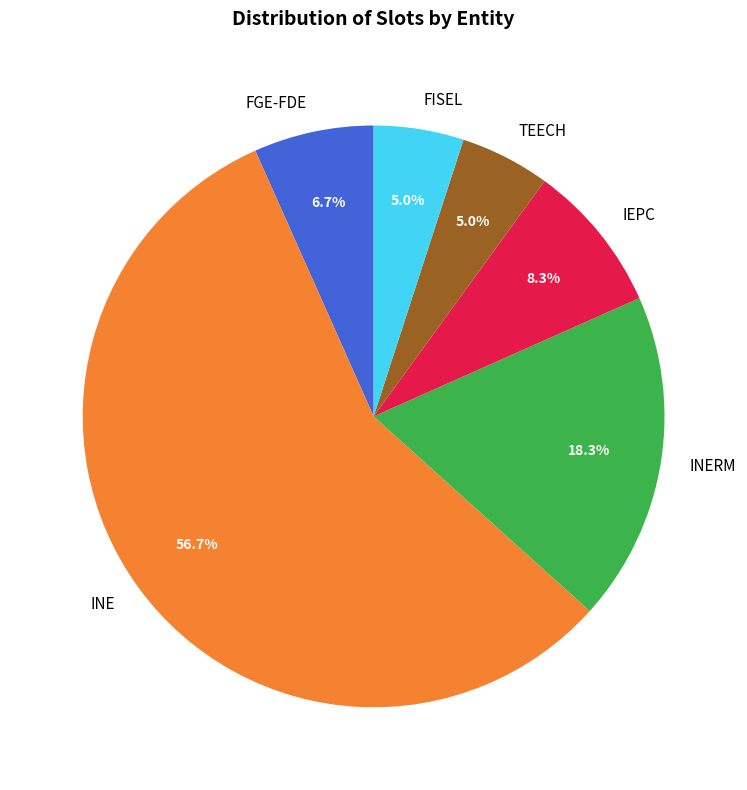

What percentage do TEECH and FGE-FDE together represent?

11.7%